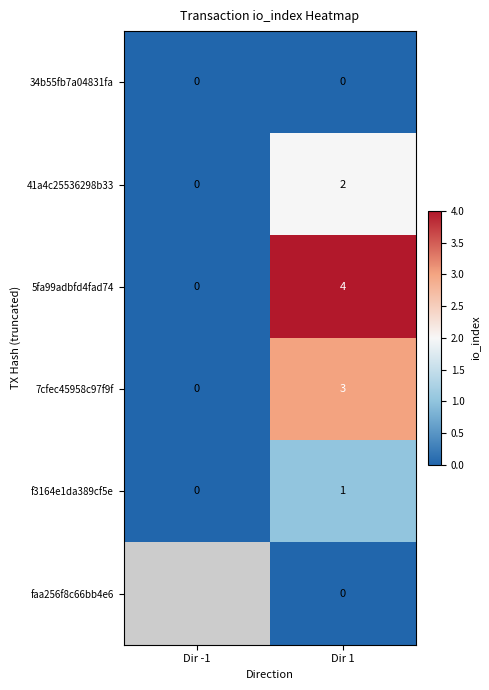

How many 7cfec45958c97f9f values are between 0 and 3?

2